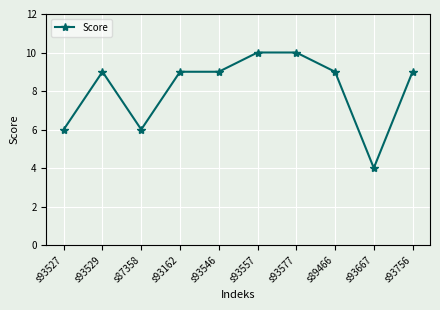

How many categories are shown in the chart?

10